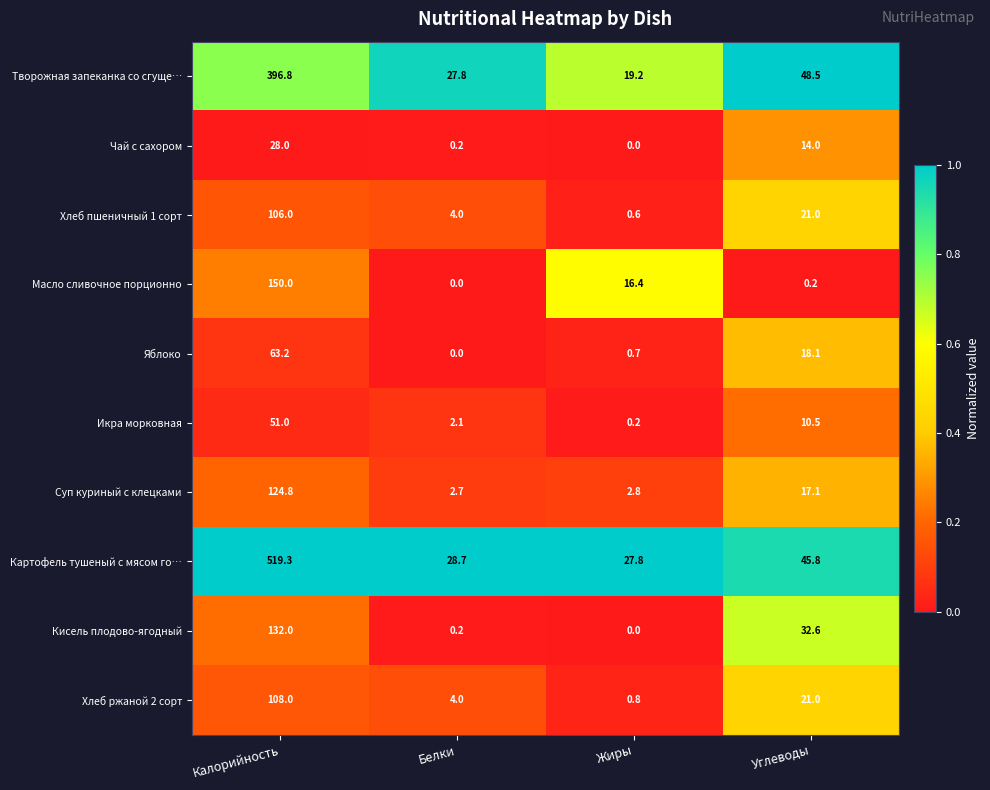

List the labels in order of Яблоко value, smallest first.

Белки, Жиры, Углеводы, Калорийность